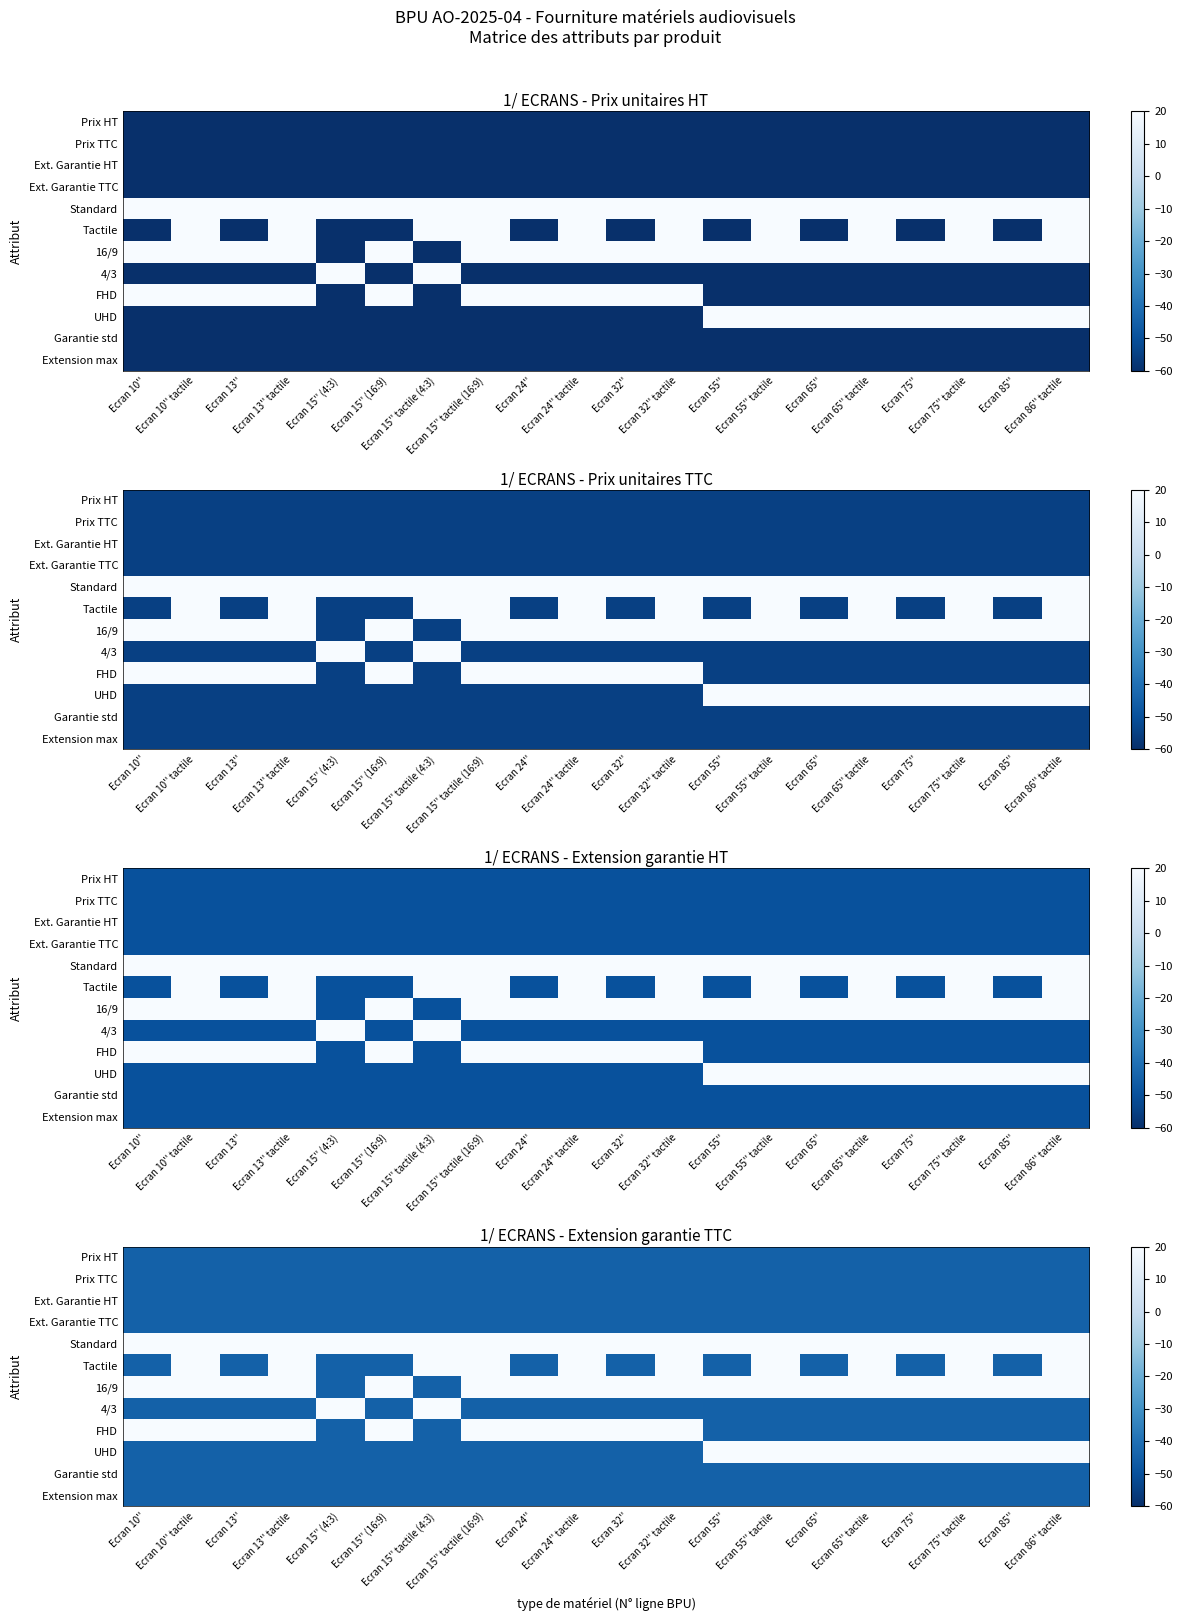

The value of Prix HT at Ecran 85'' is -12. True or false?

False